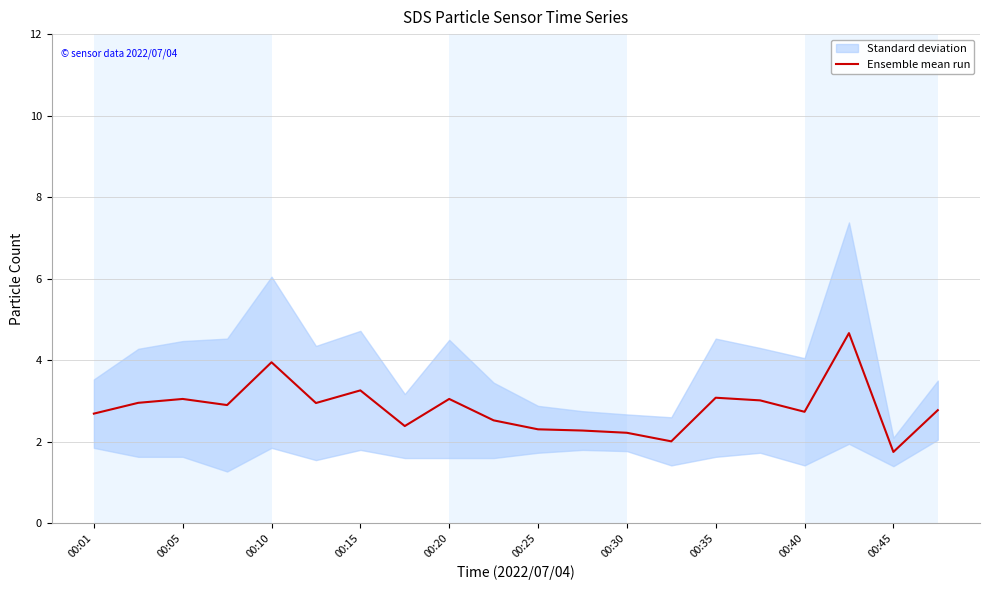

Is it true that Ensemble mean run equals 5.2 at 00:05?

False